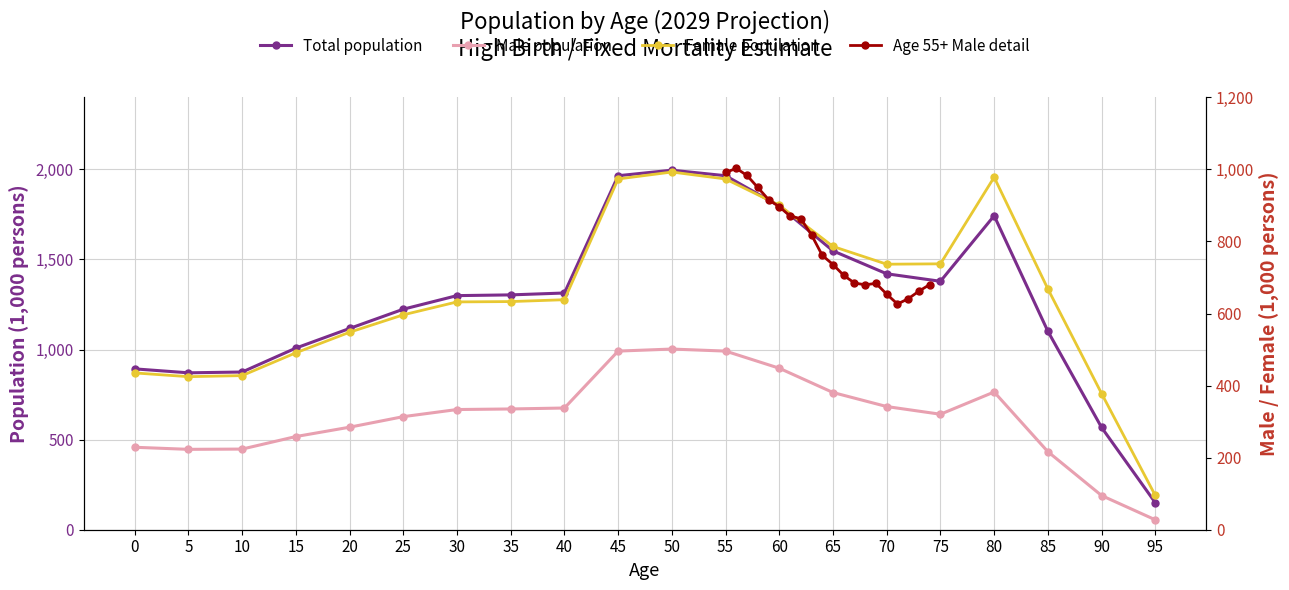

How many data points in Age 55+ Male detail are above 761?

10